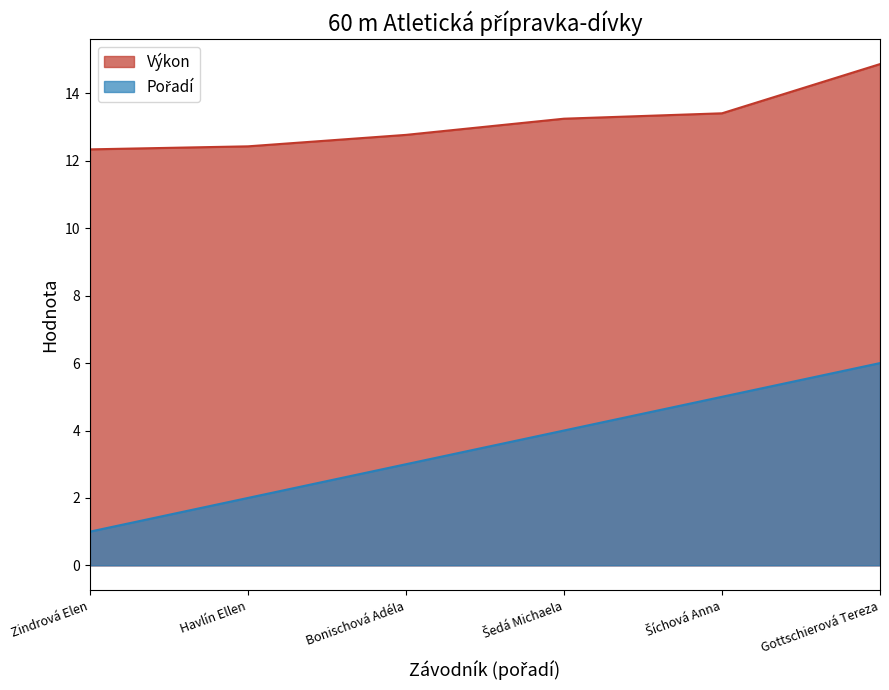

What value does the Výkon series have at Šedá Michaela?

13.2